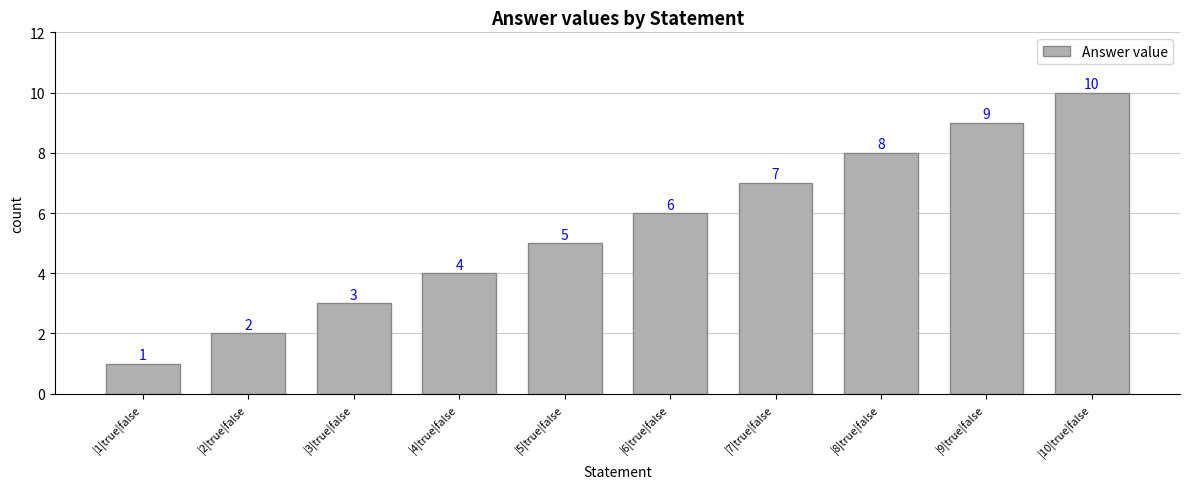

What value does the data have at |8|true|false?

8